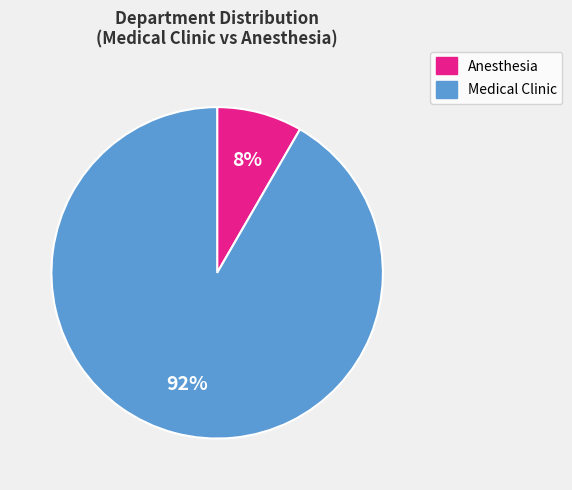

Does any single category account for the majority?

Yes